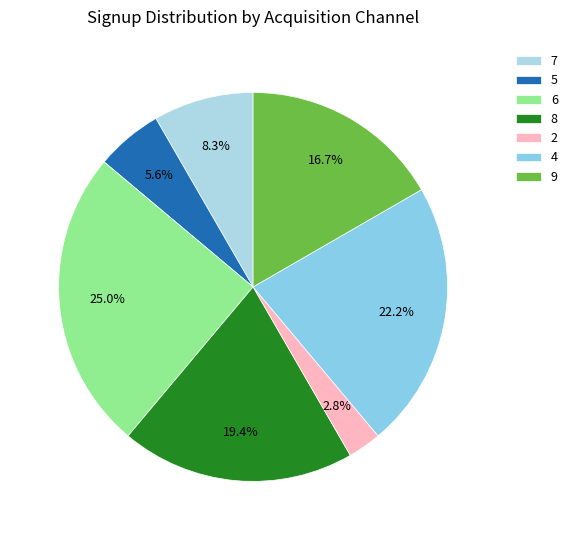

What percentage is the 2 slice, to the nearest percent?

3%